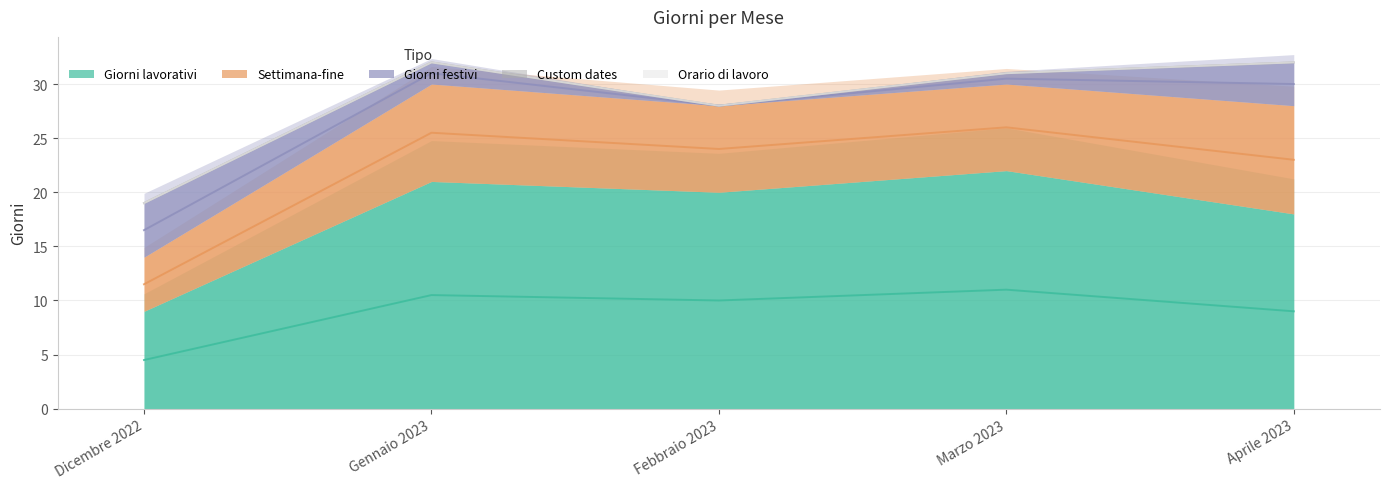

What are all the series names shown in the legend?

Giorni lavorativi, Settimana-fine, Giorni festivi, Custom dates, Orario di lavoro